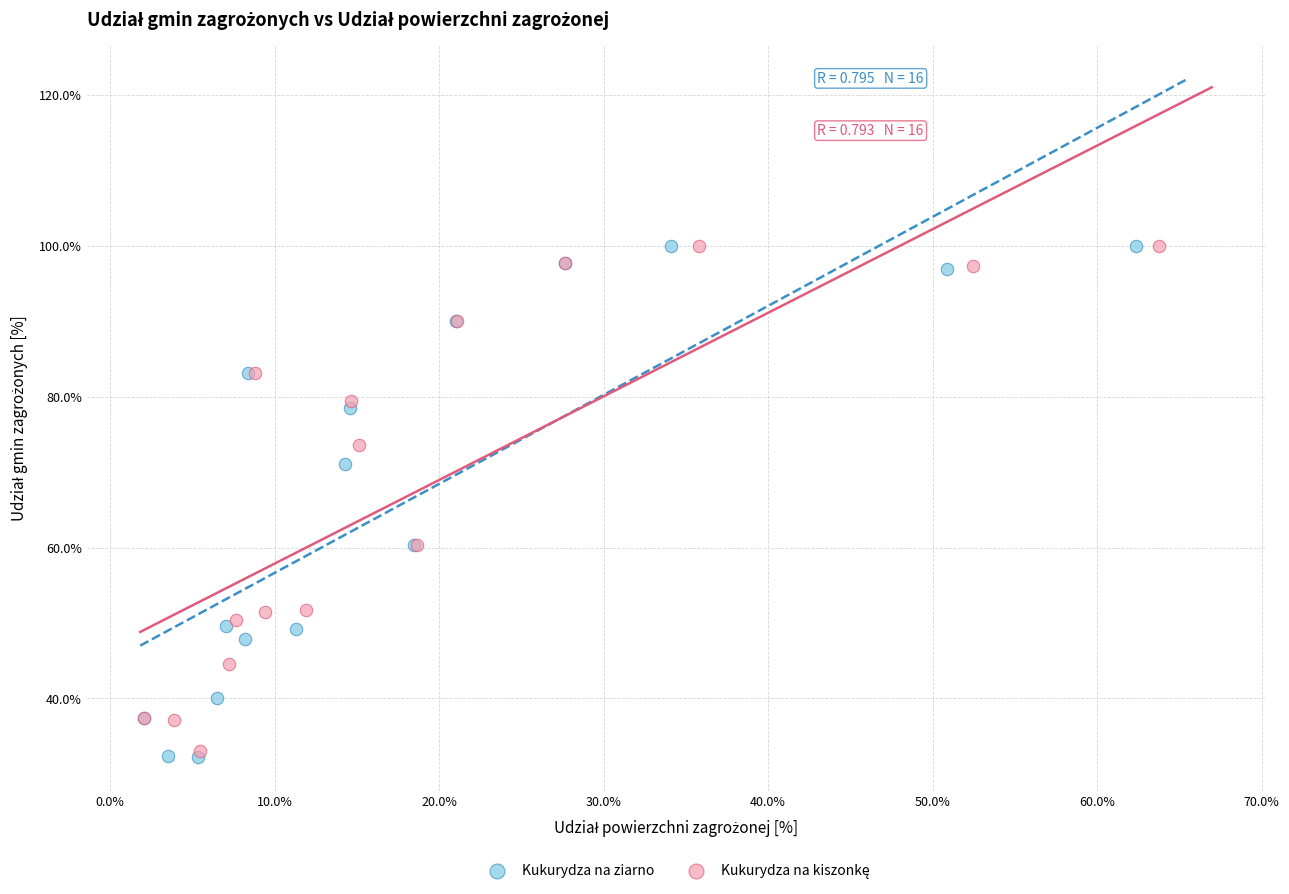

Which series has the largest Y range (max minus min)?

Kukurydza na ziarno